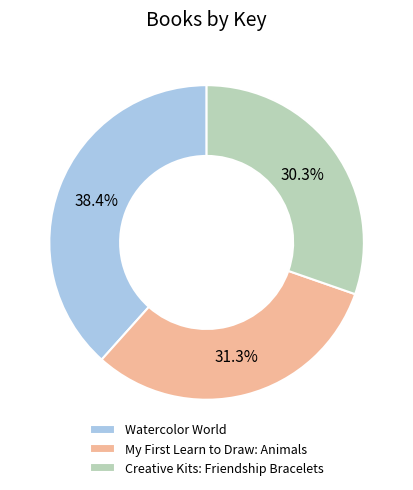

To the nearest percent, what portion does Watercolor World represent?

38%